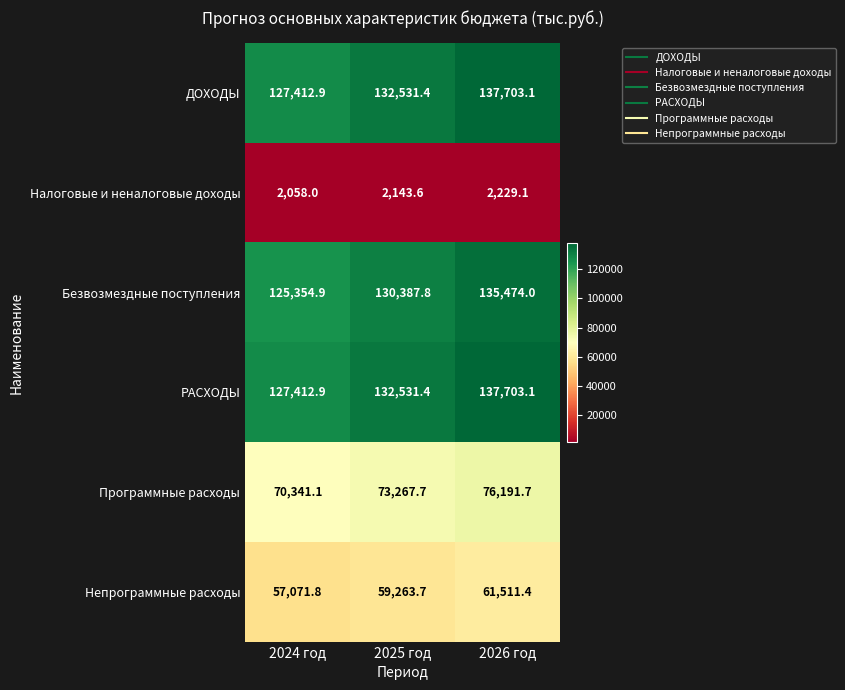

What is the approximate value of РАСХОДЫ at 2024 год?

127412.9